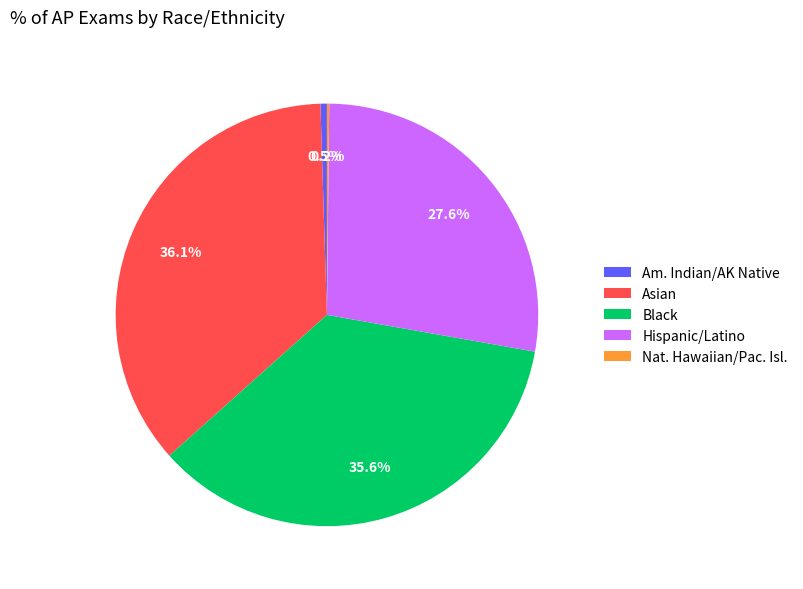

Approximately how many times larger is the value at Hispanic/Latino compared to Am. Indian/AK Native?

56.0